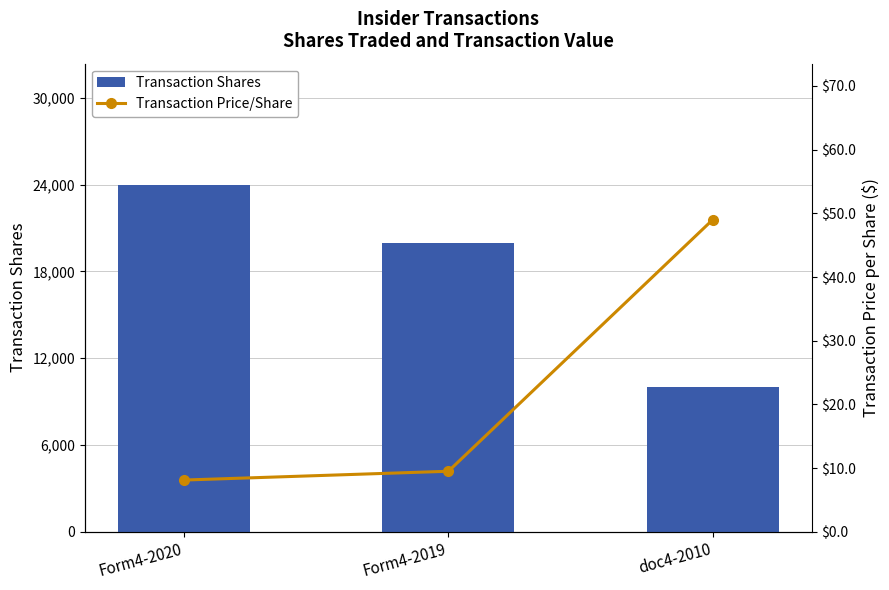

At which category is the sum across all series the highest?

Form4-2020